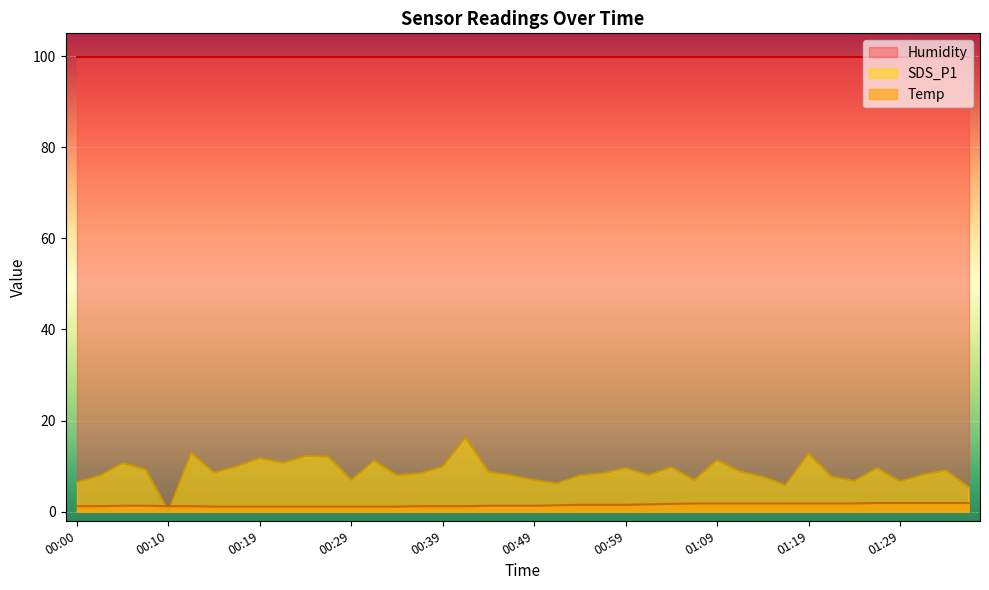

At which category does the chart reach its peak across all series?

00:41